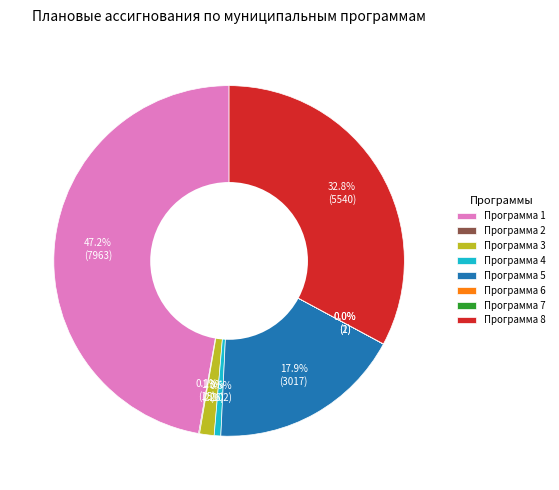

Which category has the biggest portion of the pie?

Программа 1